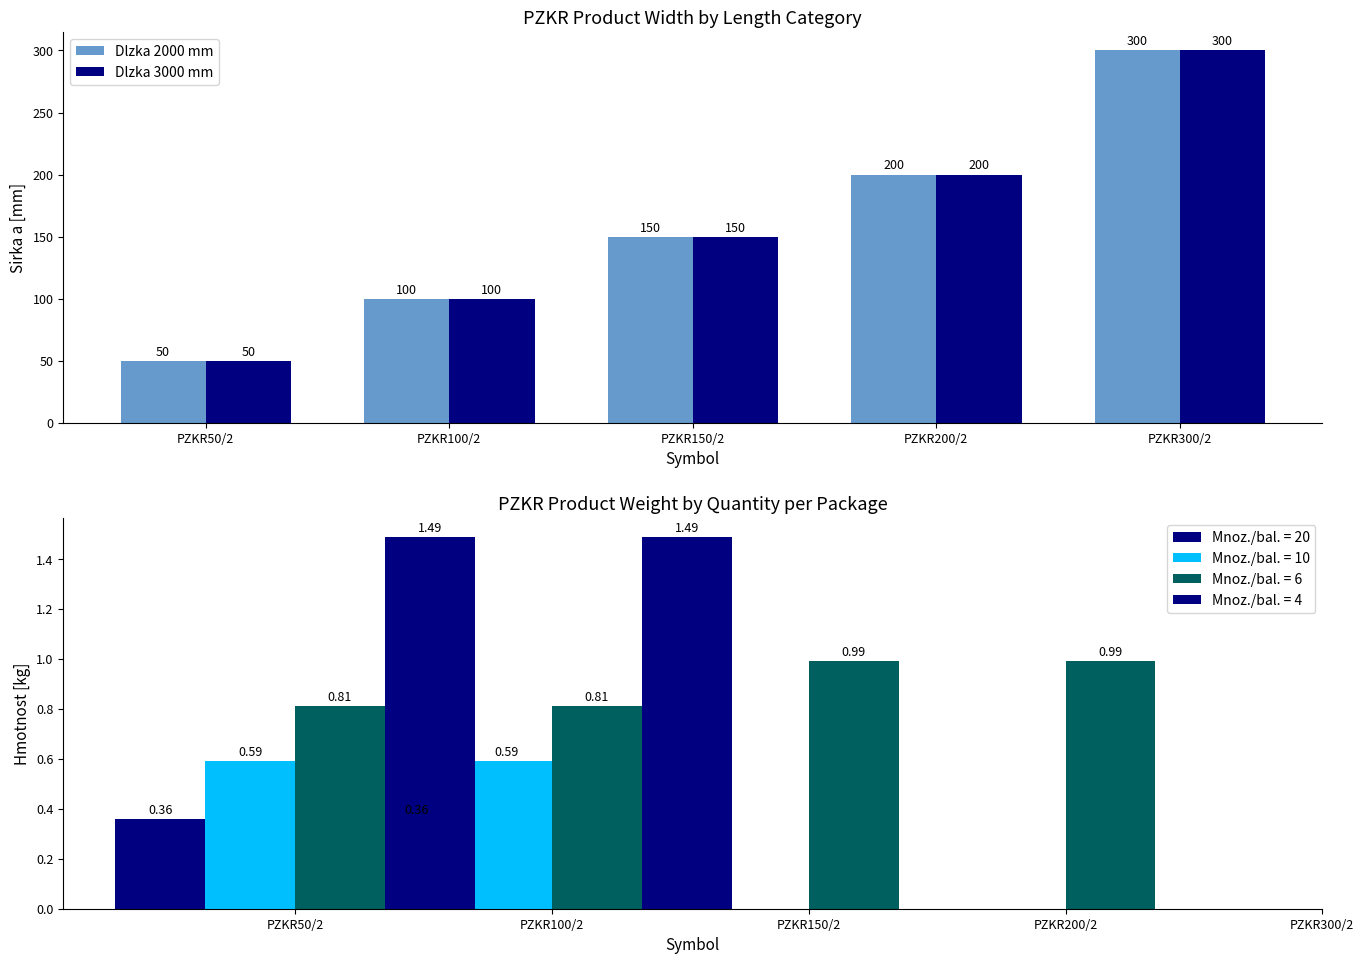

What position from the right is PZKR100/2?

4